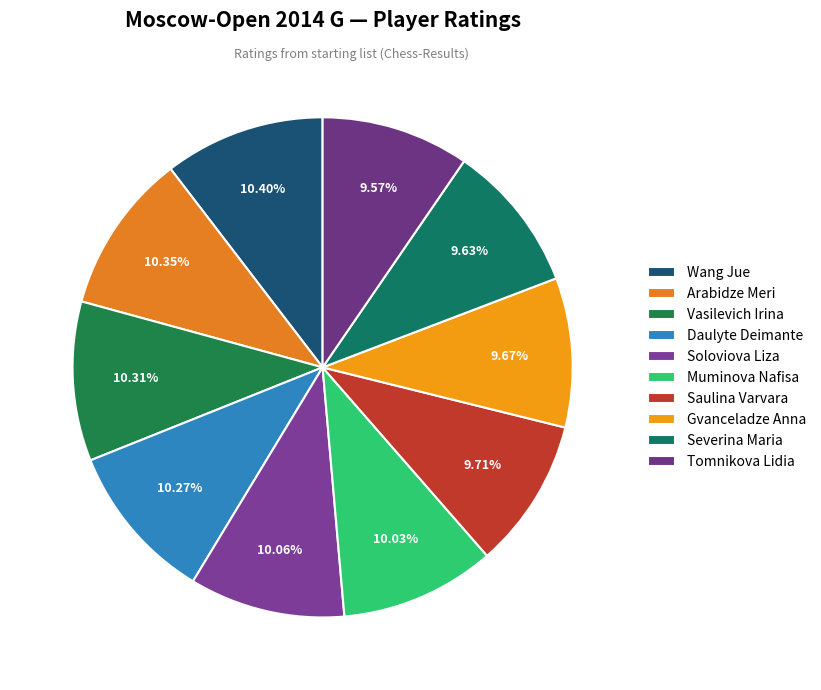

Is there any slice that represents more than half of the pie?

No